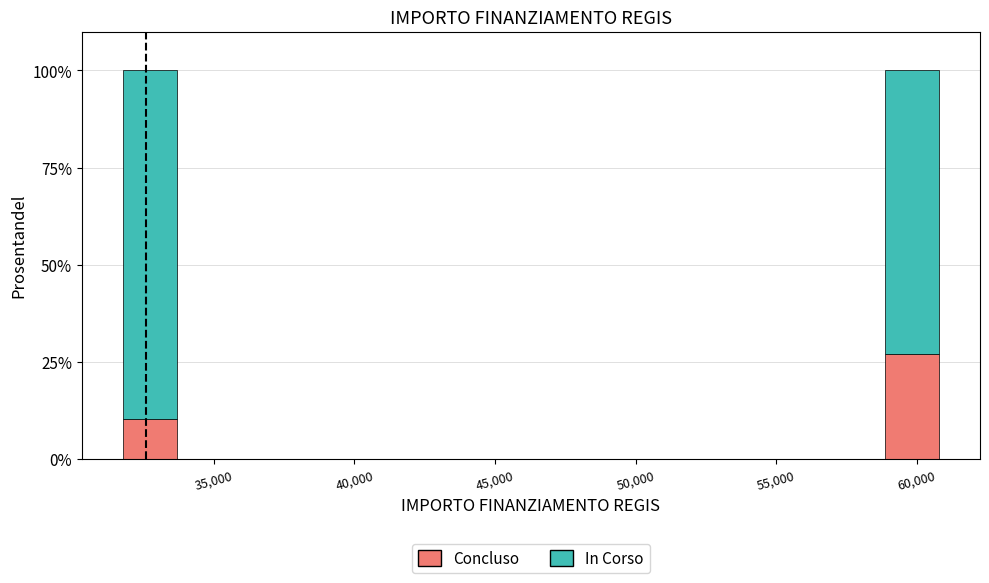

List the labels in order of Concluso value, smallest first.

35,000, 60,000